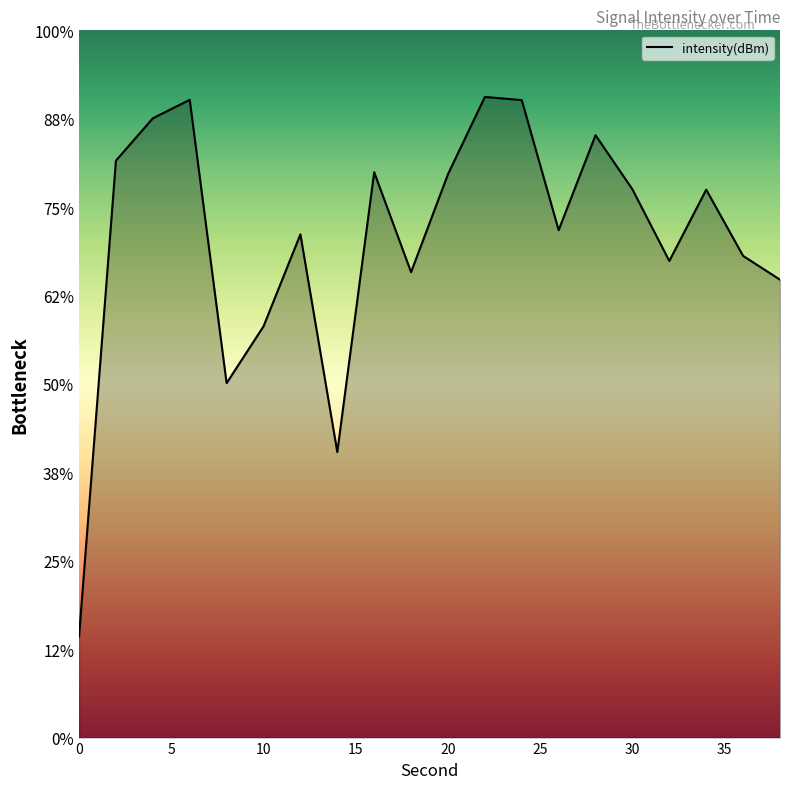

Where does the data first go above -129?

2